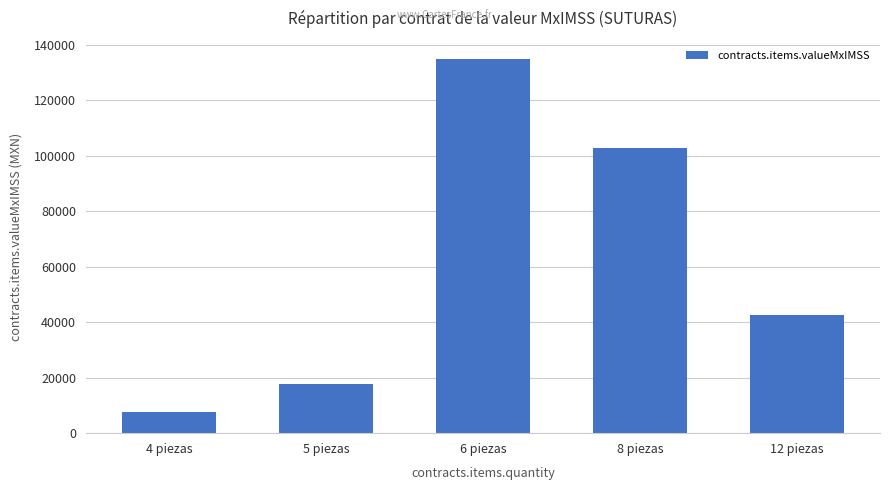

Does the chart contain stacked bars?

No